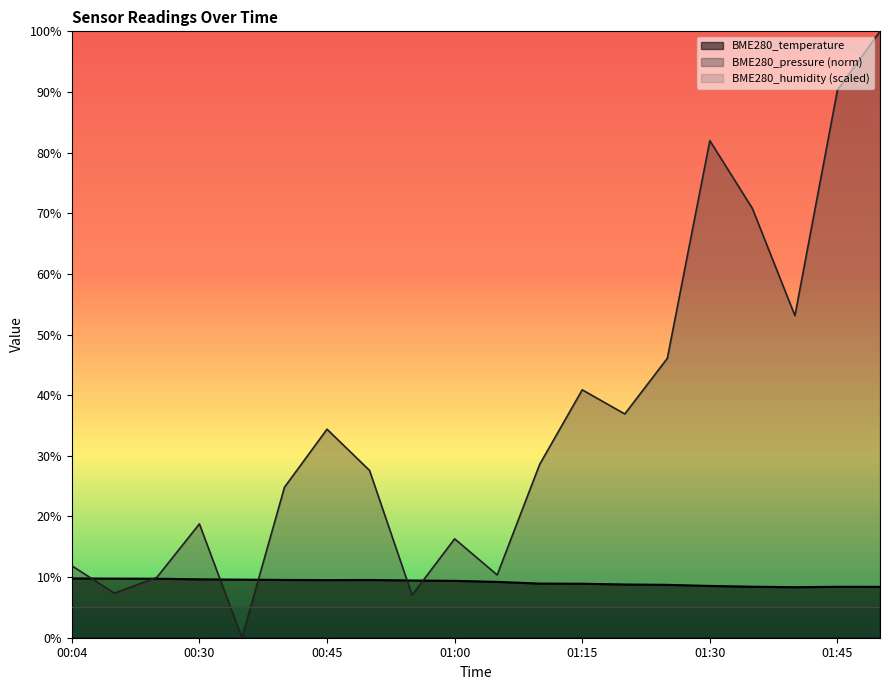

Rank the series by their average value, from highest to lowest.

BME280_pressure, BME280_temperature